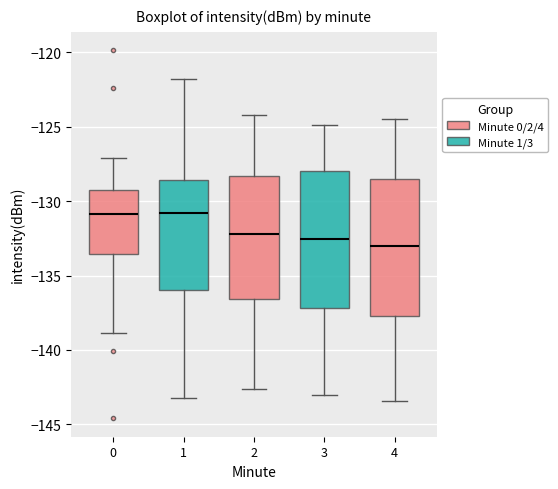

Reading left to right, transcribe this box plot: for each box, give where its median line is, the range the box spans, and where its two whiskers end, as read against the y-axis. The values are not printed on the chart, so give them approximately, as read against the axis.

0: median -131.0, box -133.5 to -129.5, whiskers -139.0 to -127.0
1: median -131.0, box -136.0 to -128.5, whiskers -143.0 to -122.0
2: median -132.0, box -136.5 to -128.5, whiskers -142.5 to -124.0
3: median -132.5, box -137.0 to -128.0, whiskers -143.0 to -125.0
4: median -133.0, box -137.5 to -128.5, whiskers -143.5 to -124.5